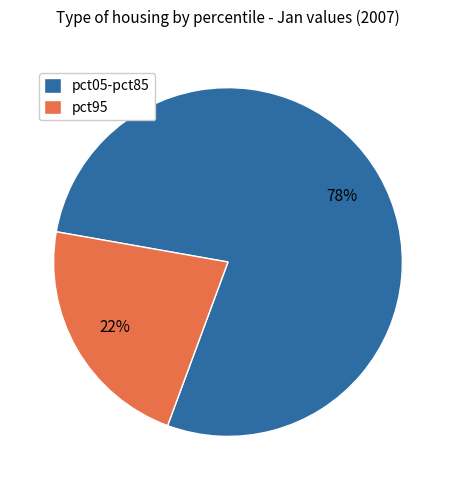

To the nearest percent, what portion does pct95 represent?

22%